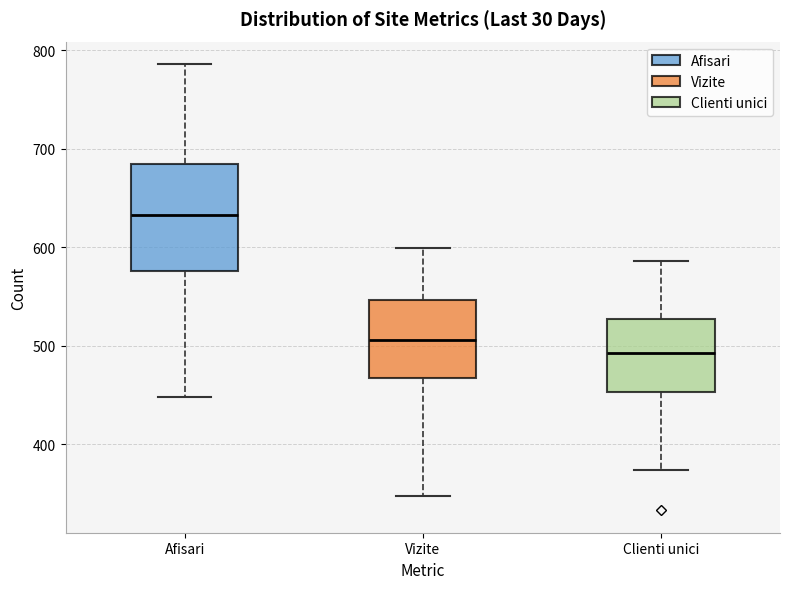

Reading left to right, transcribe this box plot: for each box, give where its median line is, the range the box spans, and where its two whiskers end, as read against the y-axis. The values are not printed on the chart, so give them approximately, as read against the axis.

Afisari: median 630, box 580 to 680, whiskers 450 to 790
Vizite: median 510, box 470 to 550, whiskers 350 to 600
Clienti unici: median 490, box 450 to 530, whiskers 370 to 590